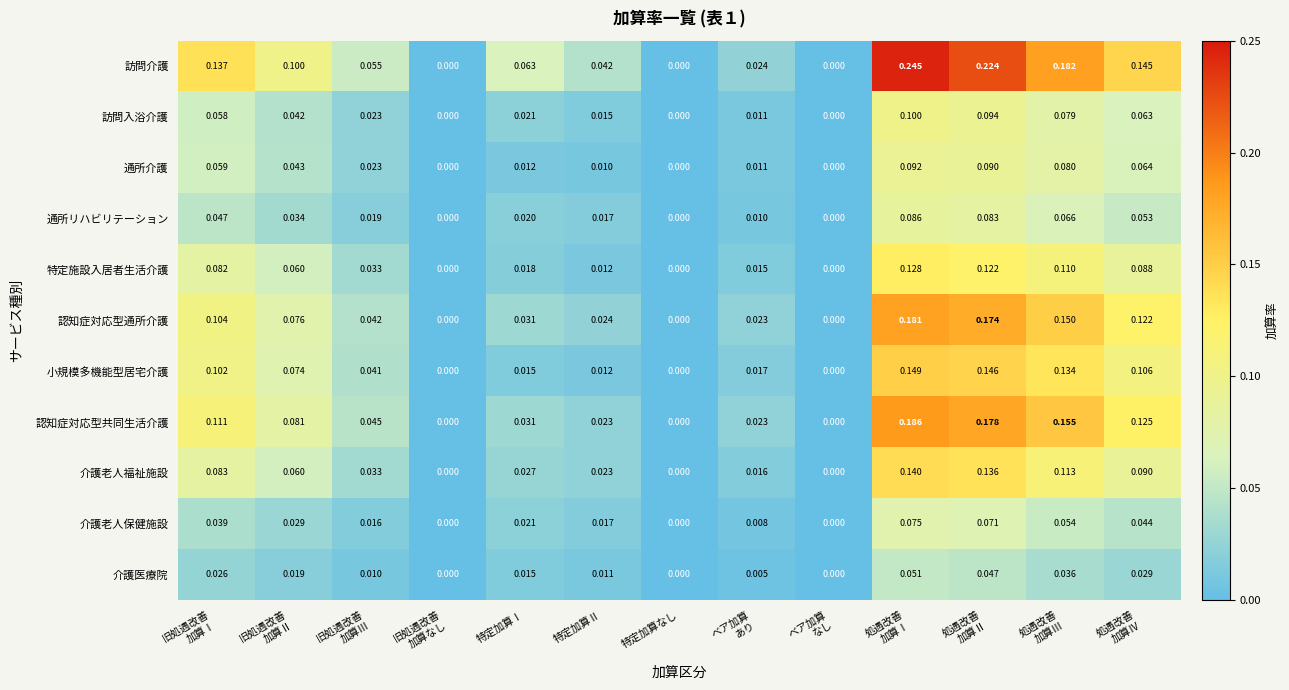

List the series in order of their peak value, highest first.

訪問介護, 認知症対応型共同生活介護, 認知症対応型通所介護, 小規模多機能型居宅介護, 介護老人福祉施設, 特定施設入居者生活介護, 訪問入浴介護, 通所介護, 通所リハビリテーション, 介護老人保健施設, 介護医療院